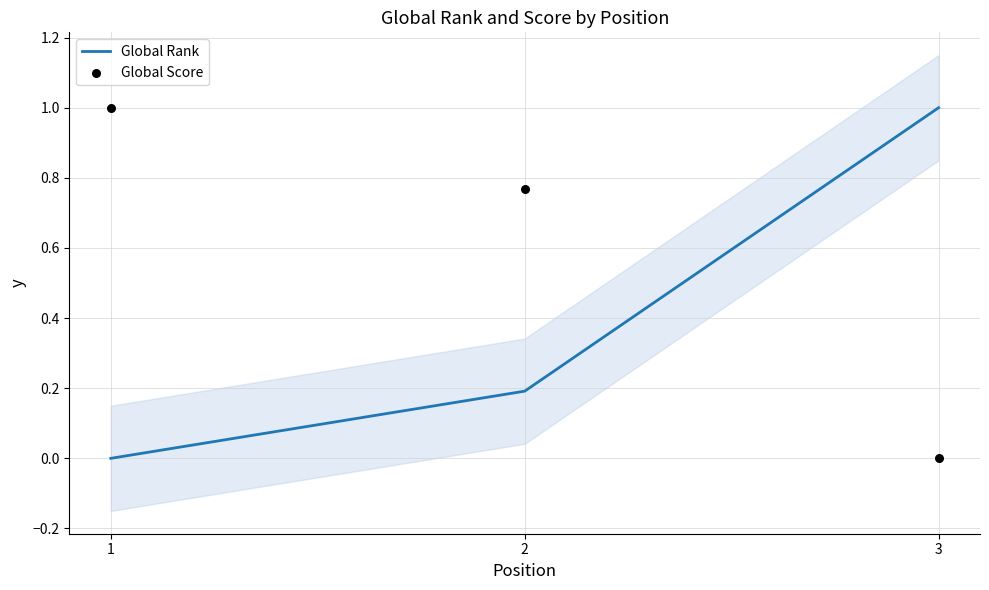

What is the total value across all series at 1?

1.0